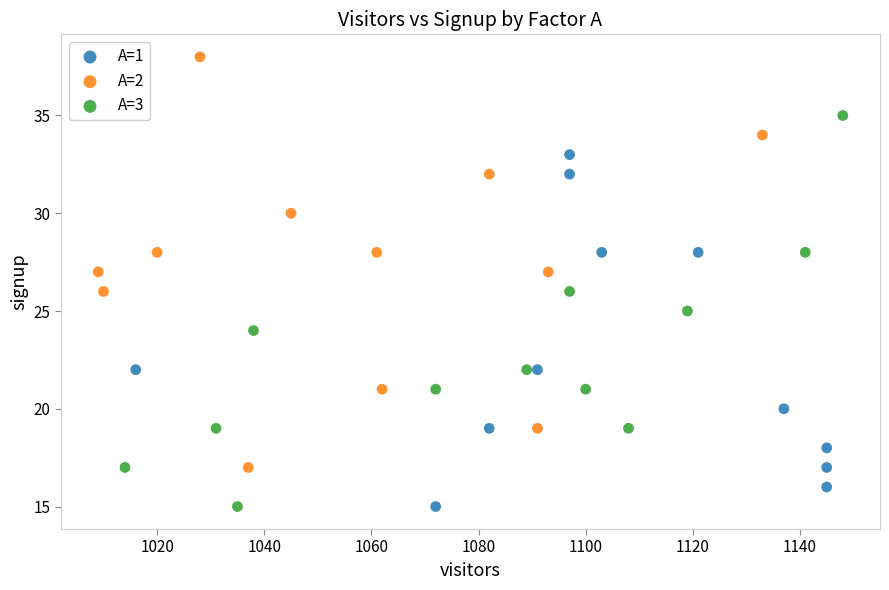

Which series reaches the maximum Y coordinate?

A=2